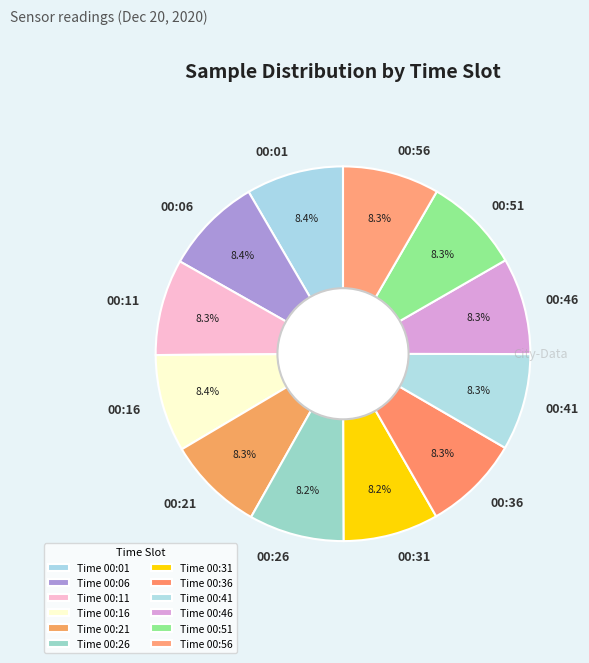

What is the total percentage of 00:41 and 00:01?

16.7%